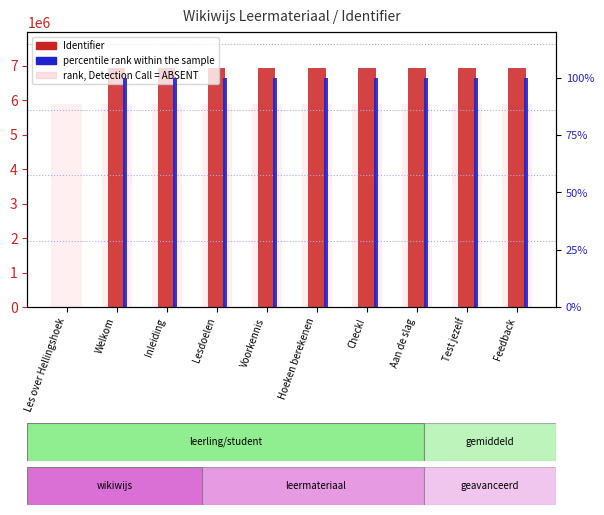

Which series has the largest total across all categories?

Identifier (count-like)